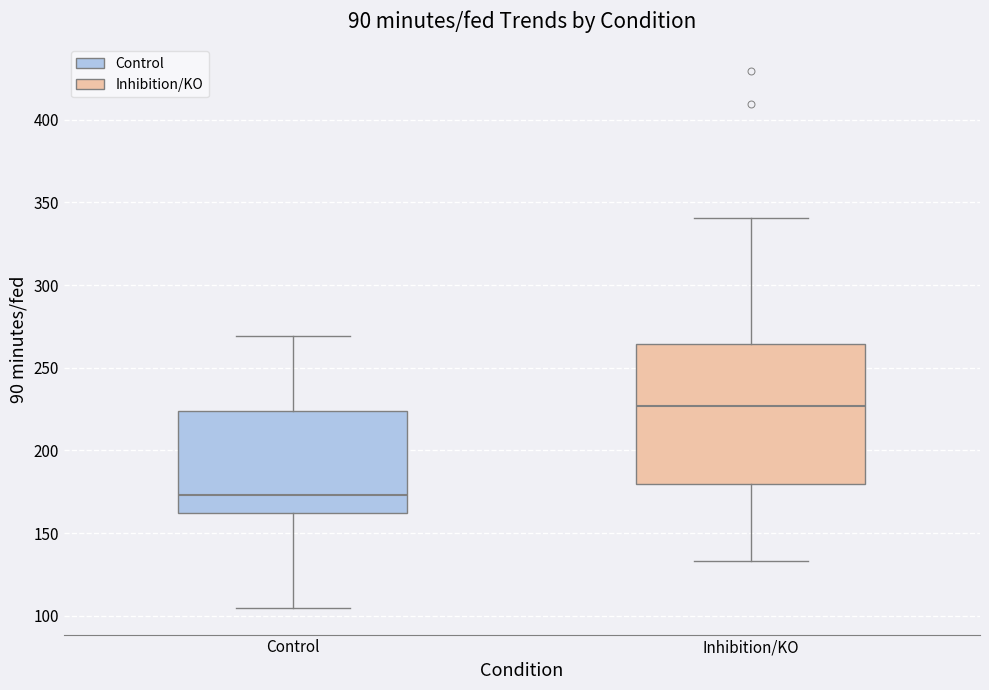

Reading left to right, read every box against the y-axis: the position of its median line, the range the box covers, and the ends of its whiskers. The values are not printed on the chart, so give them approximately, as read against the axis.

Control: median 175, box 160 to 225, whiskers 105 to 270
Inhibition/KO: median 225, box 180 to 265, whiskers 135 to 340